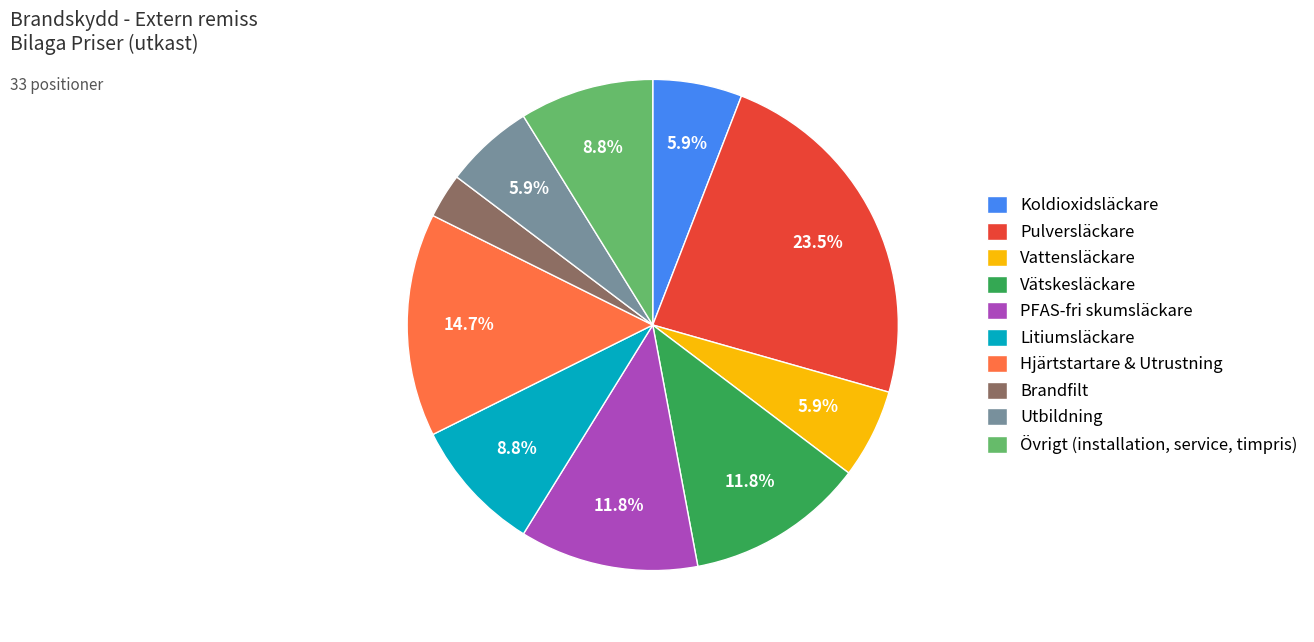

Which has a higher value, Koldioxidsläckare or Brandfilt?

Koldioxidsläckare